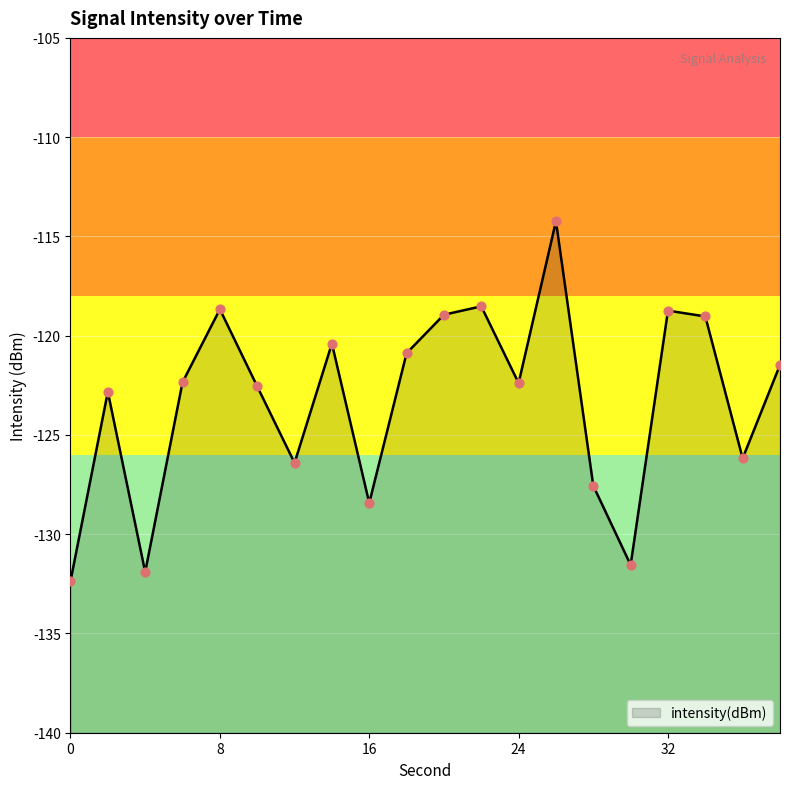

What is the change in value from 34 to 36?

-7.1